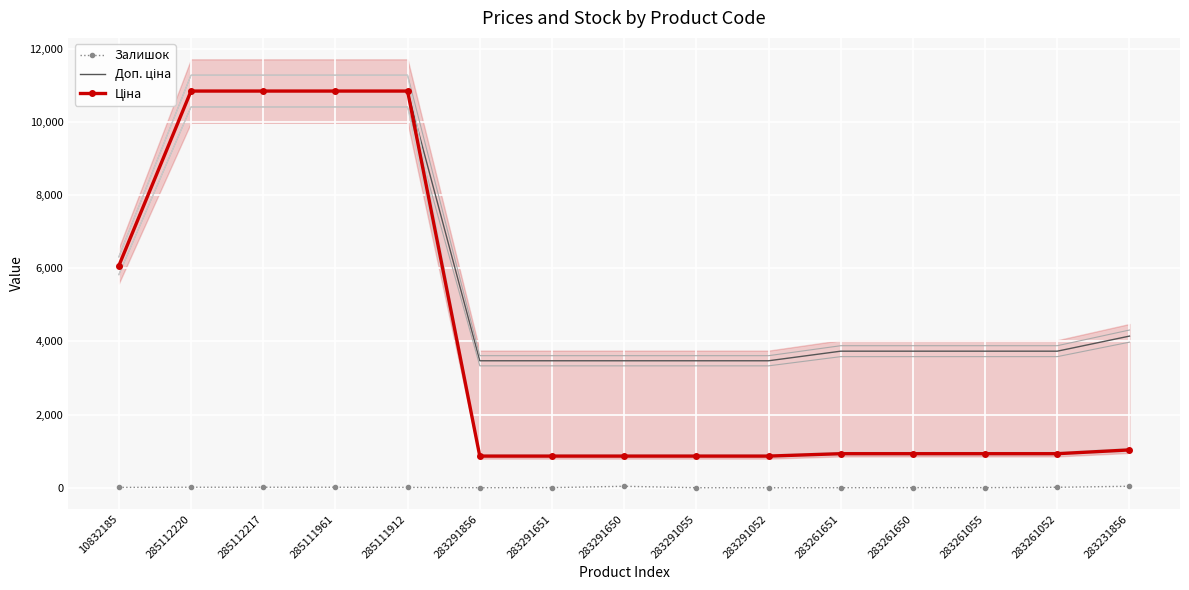

List the series in order of their peak value, lowest first.

Залишок, Доп. ціна, Ціна